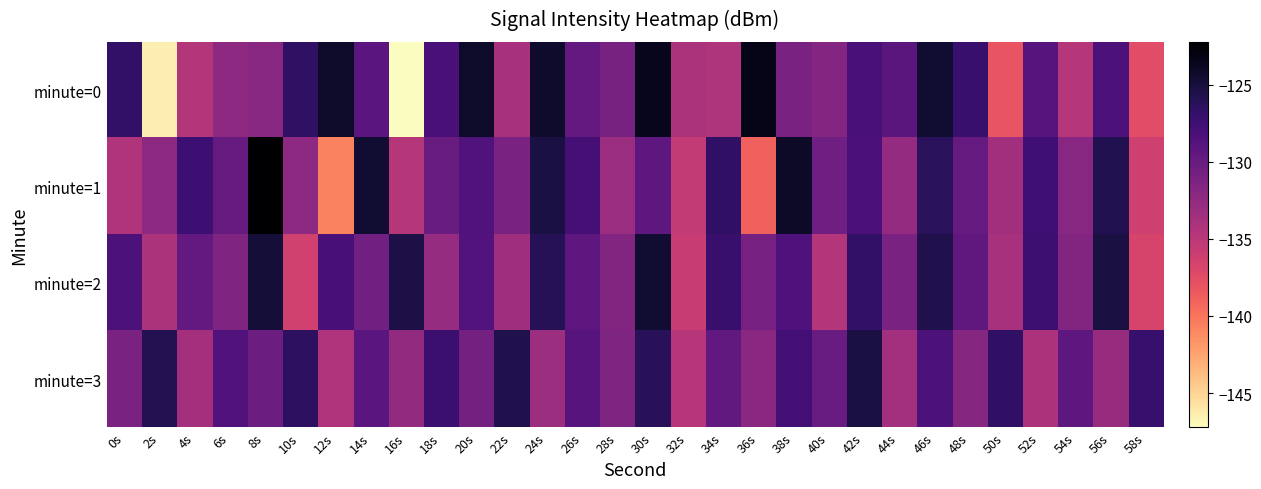

At 54s, list the series in order from largest to smallest.

minute=3, minute=2, minute=1, minute=0